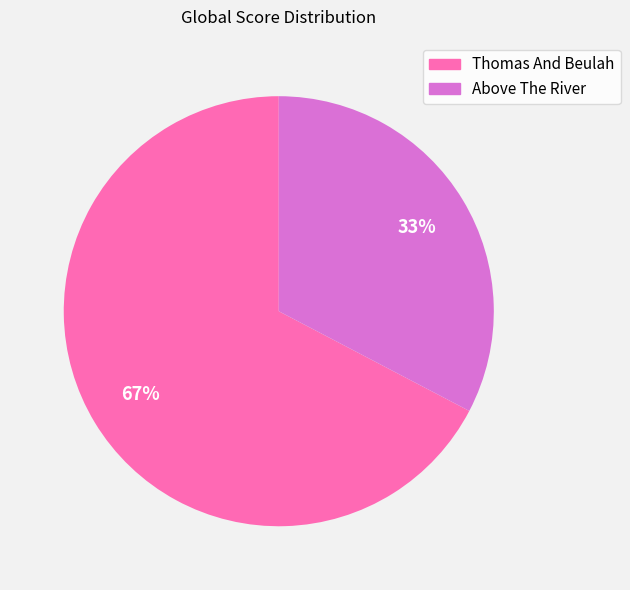

To the nearest percent, what percentage of the pie is Thomas And Beulah?

67%